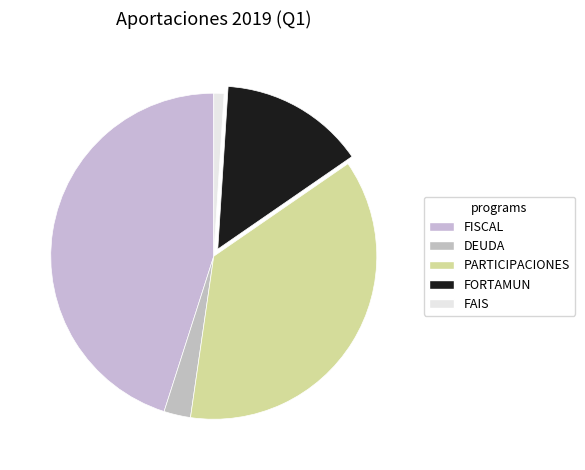

What is the change in value from DEUDA to FORTAMUN?

+264453716